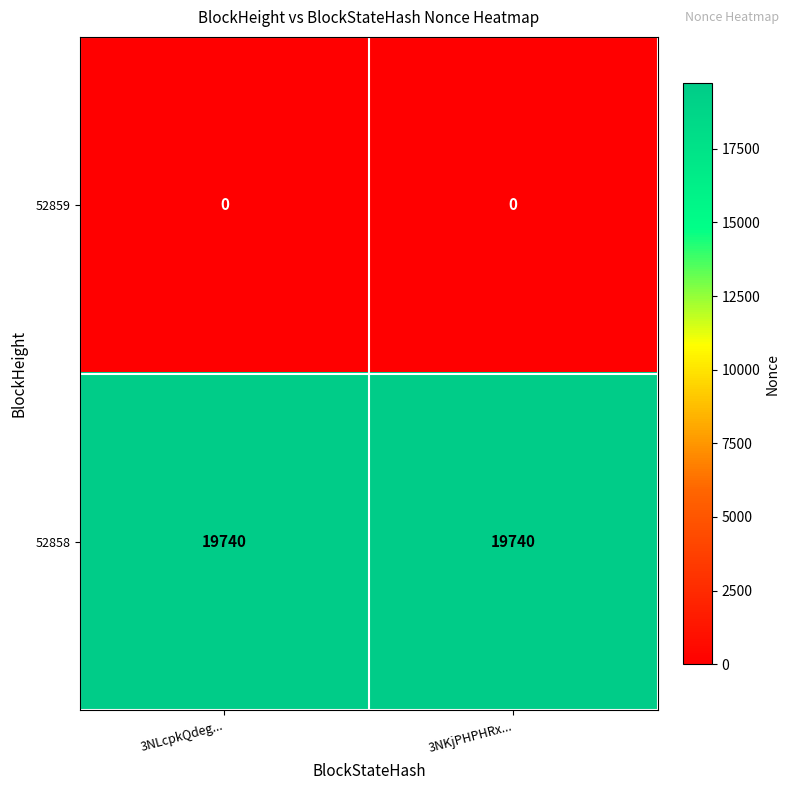

Reading left to right, extract all data points from this chart.

52859: 3NLcpkQdeg...=0	3NKjPHPHRx...=0
52858: 3NLcpkQdeg...=19740	3NKjPHPHRx...=19740